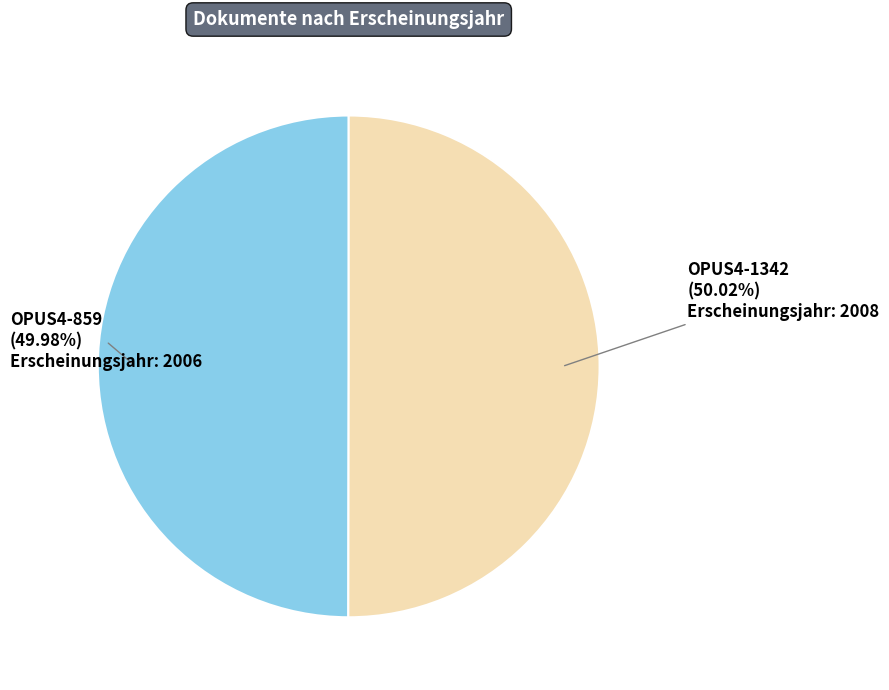

What is the total percentage of OPUS4-1342 and OPUS4-859?

100.0%